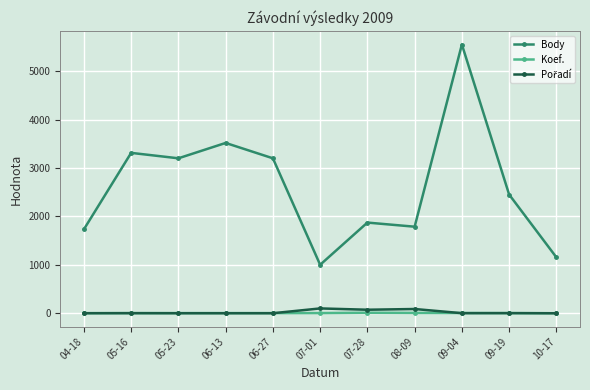

True or false: Body and Koef. intersect in this chart.

False